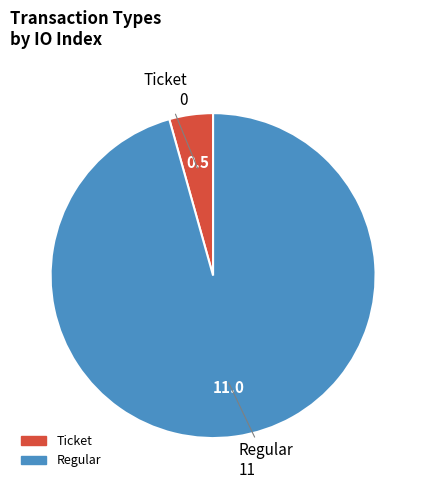

Rank the categories by value from lowest to highest.

Ticket, Regular